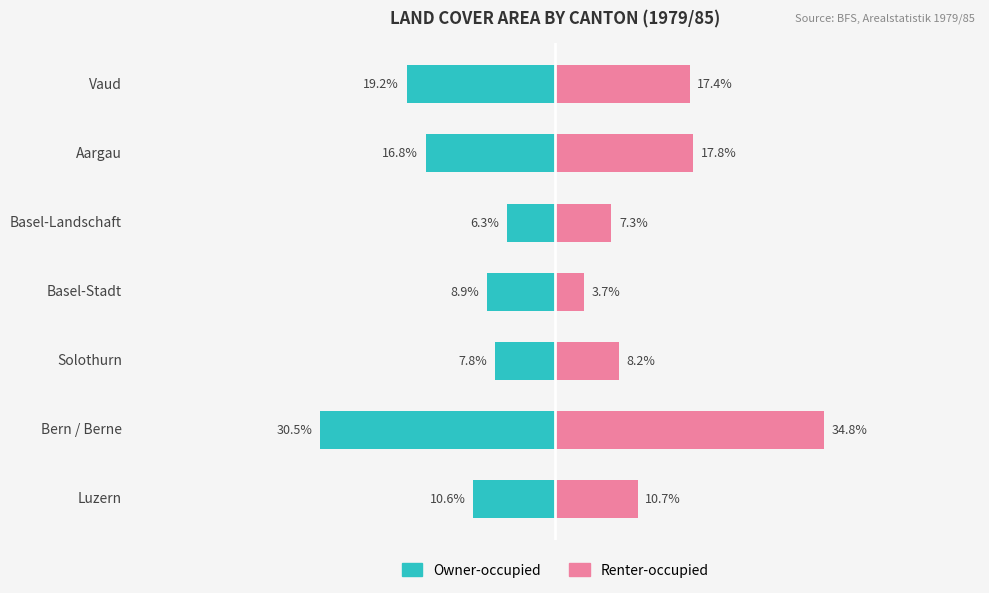

What are all the series names shown in the legend?

Owner-occupied, Renter-occupied